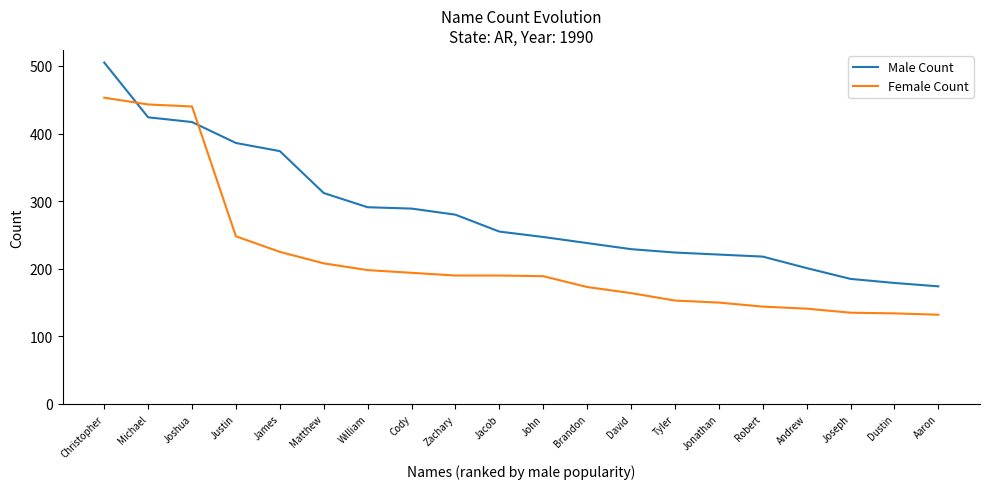

How many lines are shown in the chart?

2